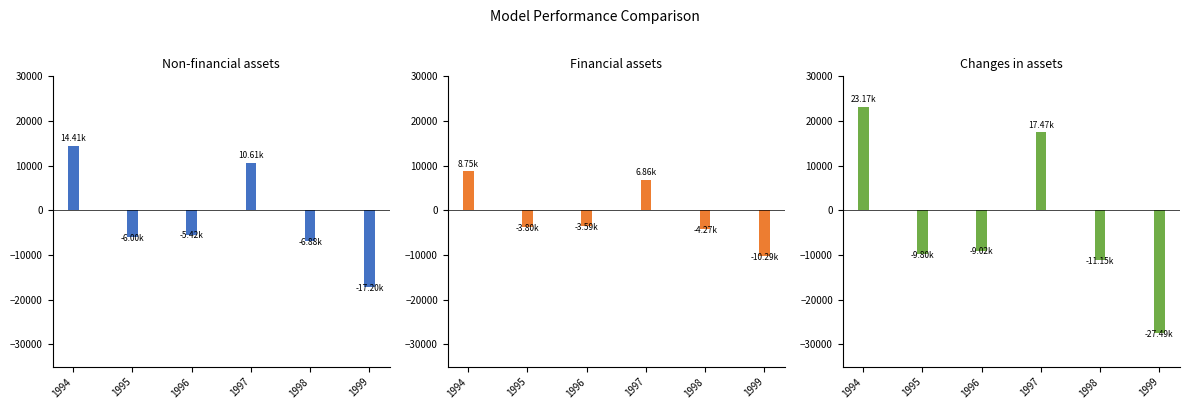

How many values in Changes in assets are below zero?

4